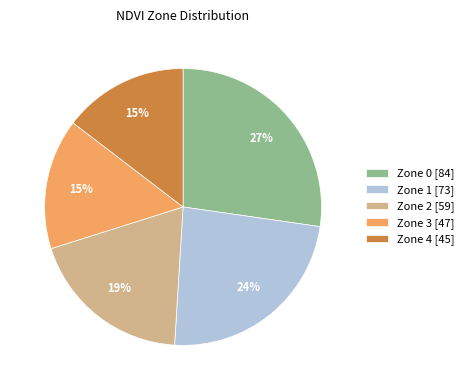

Combined, do Zone 1 [73] and Zone 2 [59] account for over 50%?

No